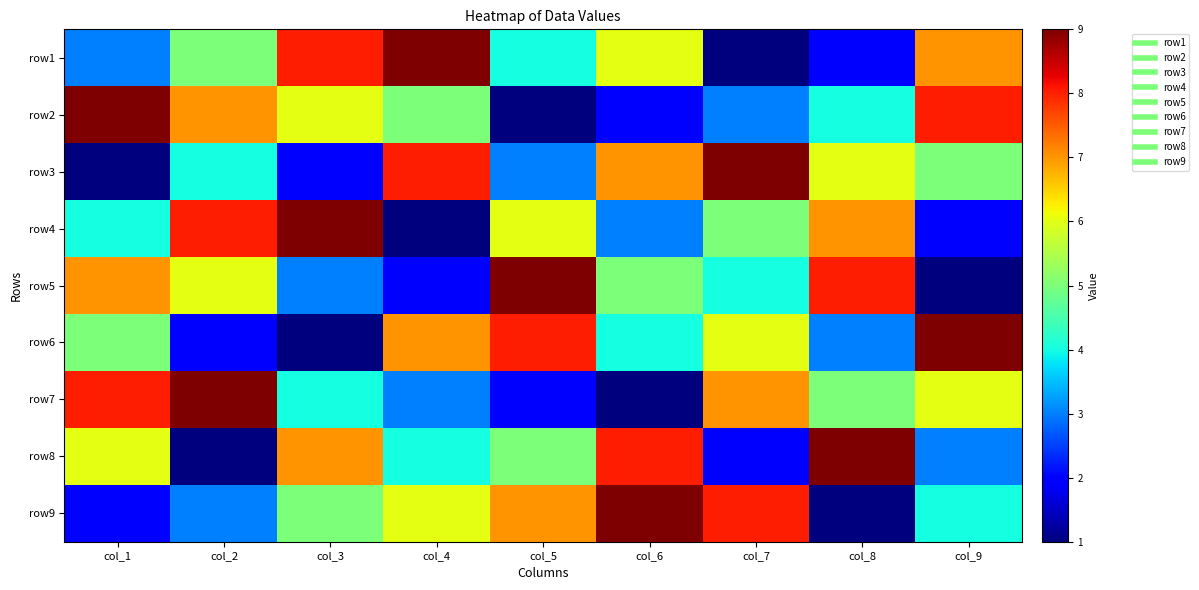

List the series in order of their peak value, lowest first.

row1, row2, row3, row4, row5, row6, row7, row8, row9